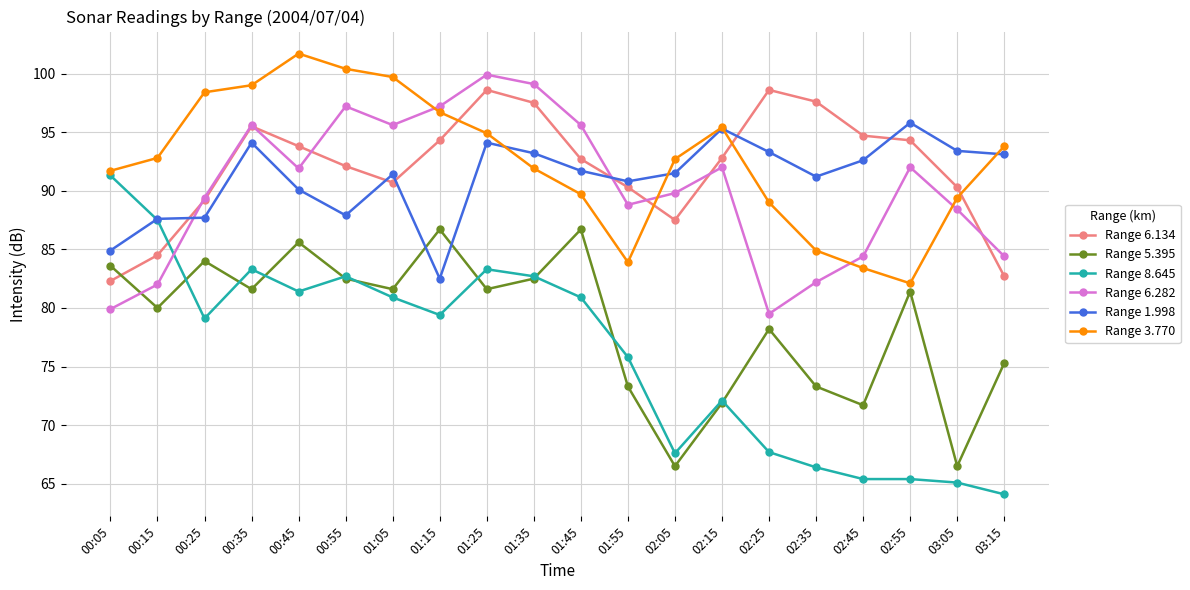

Is it true that Range 1.998 equals 127.8 at 00:45?

False